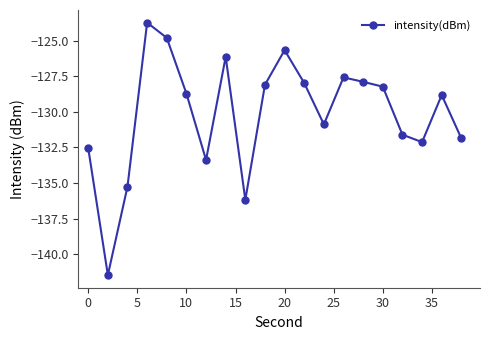

How many categories are shown in the chart?

20